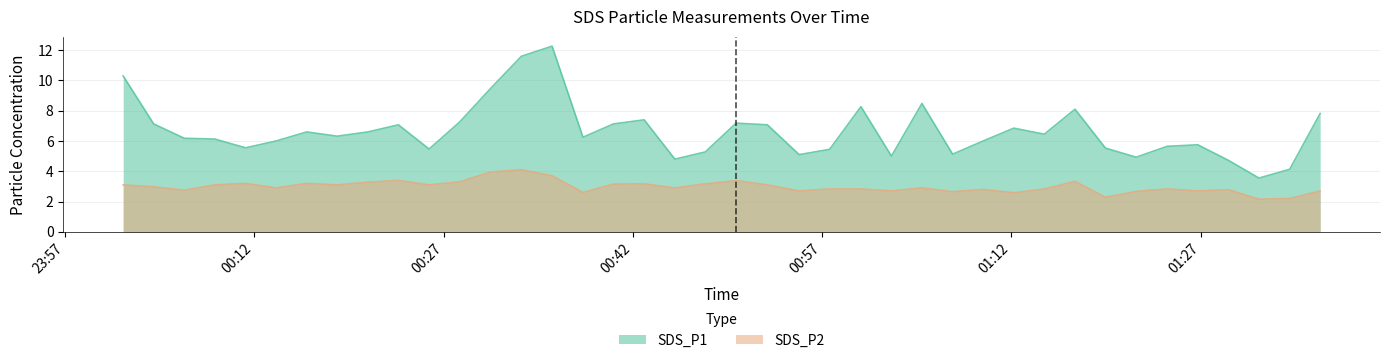

Which series has the largest total across all categories?

SDS_P1